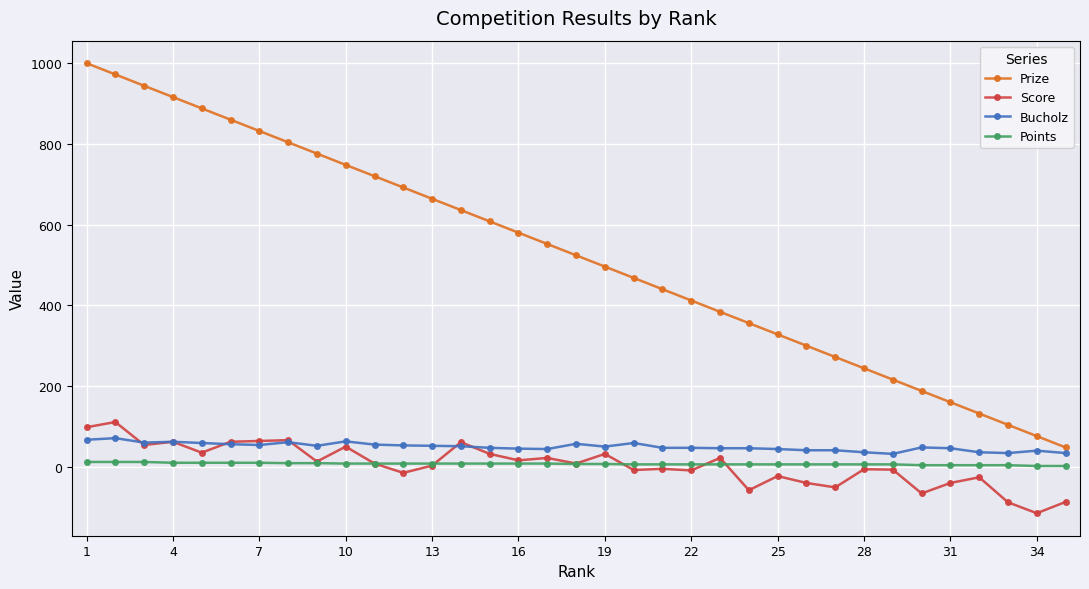

How many categories are shown in the chart?

35